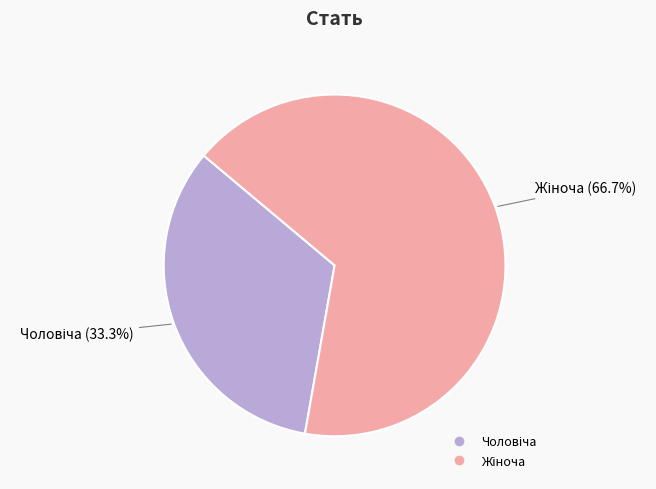

Does any single category account for the majority?

Yes